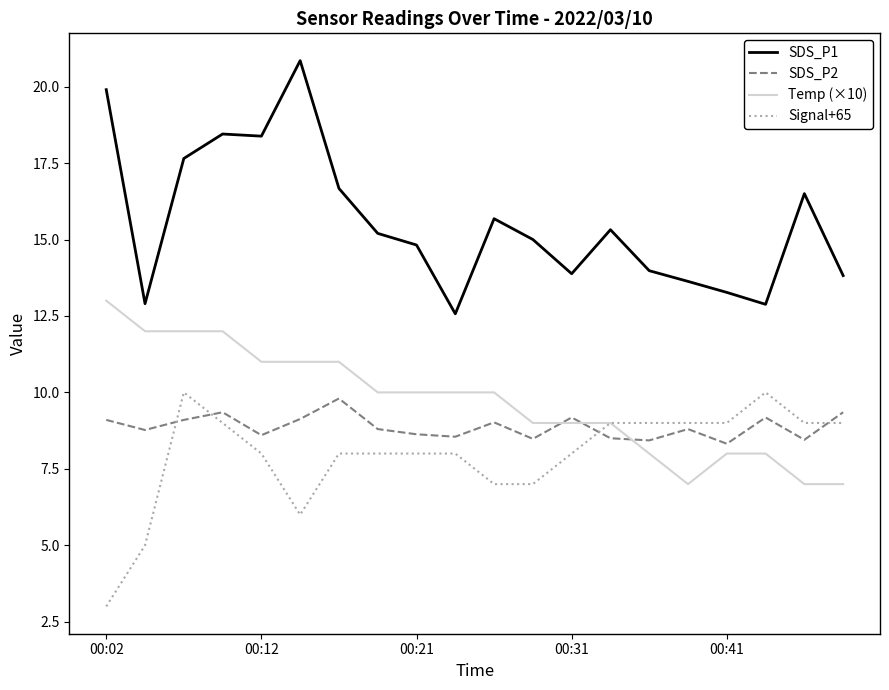

True or false: Temp (×10) and SDS_P1 cross at least once.

False